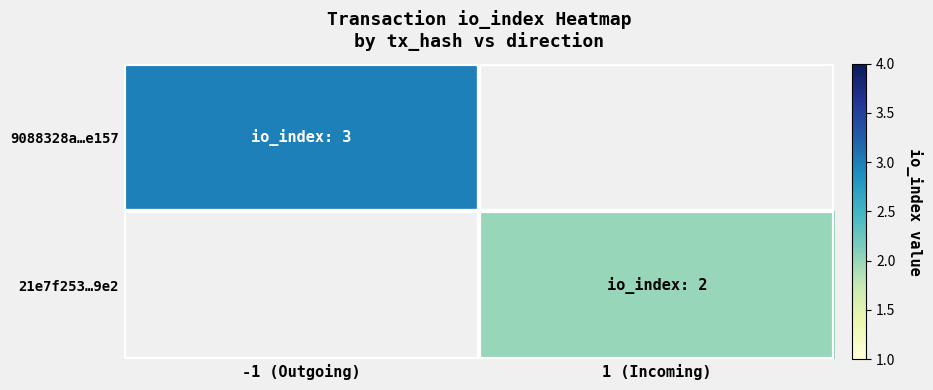

At which category does the chart reach its minimum across all series?

1 (Incoming)